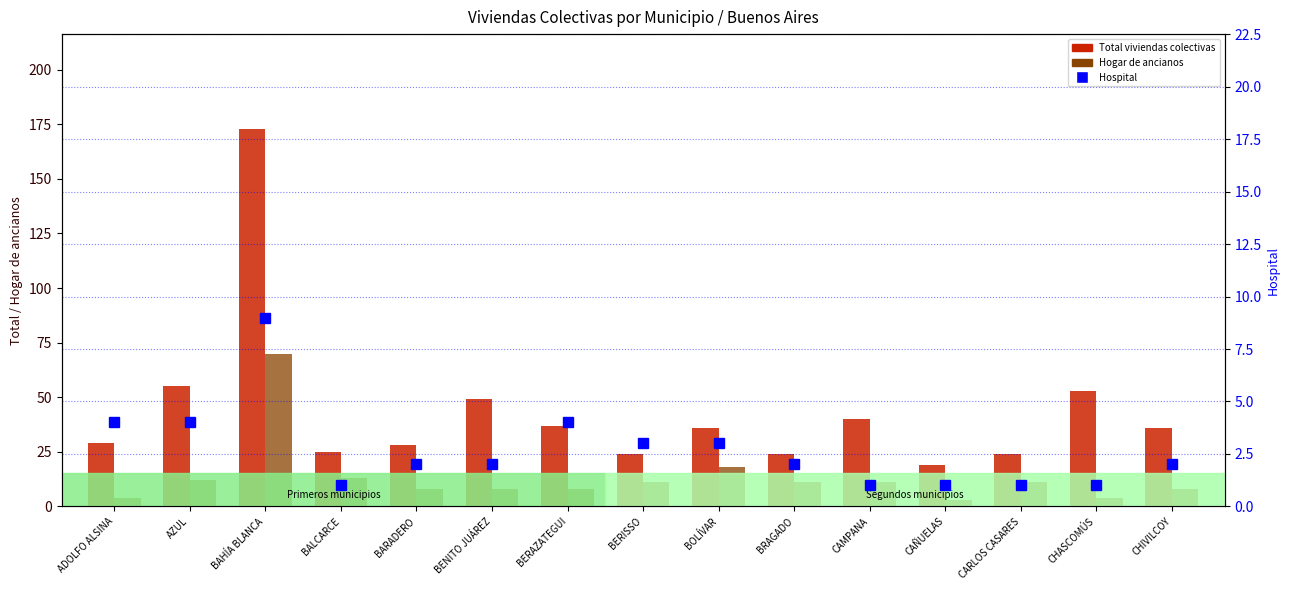

Reading left to right, extract all data points from this chart.

Total: ADOLFO ALSINA=29	AZUL=55	BAHÍA BLANCA=173	BALCARCE=25	BARADERO=28	BENITO JUÁREZ=49	BERAZATEGUI=37	BERISSO=24	BOLÍVAR=36	BRAGADO=24	CAMPANA=40	CAÑUELAS=19	CARLOS CASARES=24	CHASCOMÚS=53	CHIVILCOY=36
Hogar de ancianos: ADOLFO ALSINA=4	AZUL=12	BAHÍA BLANCA=70	BALCARCE=13	BARADERO=8	BENITO JUÁREZ=8	BERAZATEGUI=8	BERISSO=11	BOLÍVAR=18	BRAGADO=11	CAMPANA=11	CAÑUELAS=3	CARLOS CASARES=11	CHASCOMÚS=4	CHIVILCOY=8
Hospital: ADOLFO ALSINA=4	AZUL=4	BAHÍA BLANCA=9	BALCARCE=1	BARADERO=2	BENITO JUÁREZ=2	BERAZATEGUI=4	BERISSO=3	BOLÍVAR=3	BRAGADO=2	CAMPANA=1	CAÑUELAS=1	CARLOS CASARES=1	CHASCOMÚS=1	CHIVILCOY=2